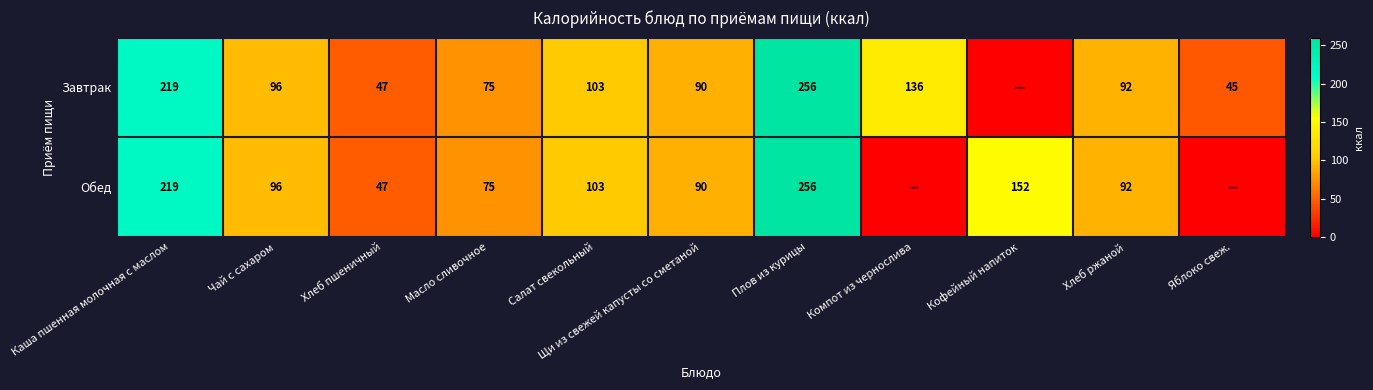

What is the difference between the maximum and minimum values in the Обед series?

256.0